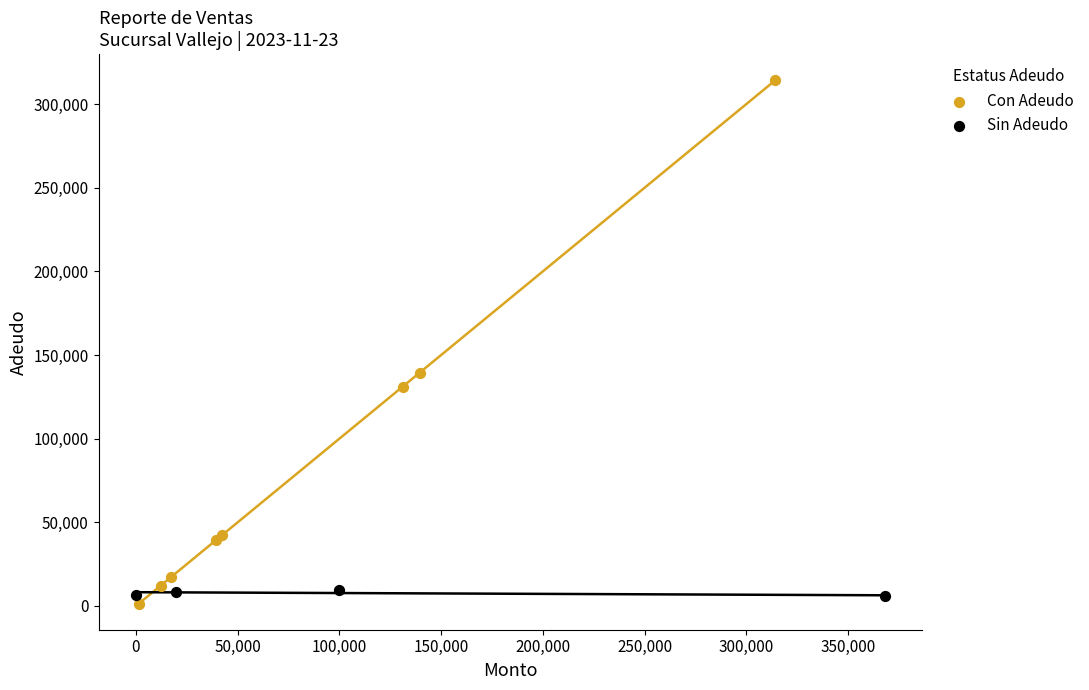

Which series reaches the maximum Y coordinate?

Con Adeudo